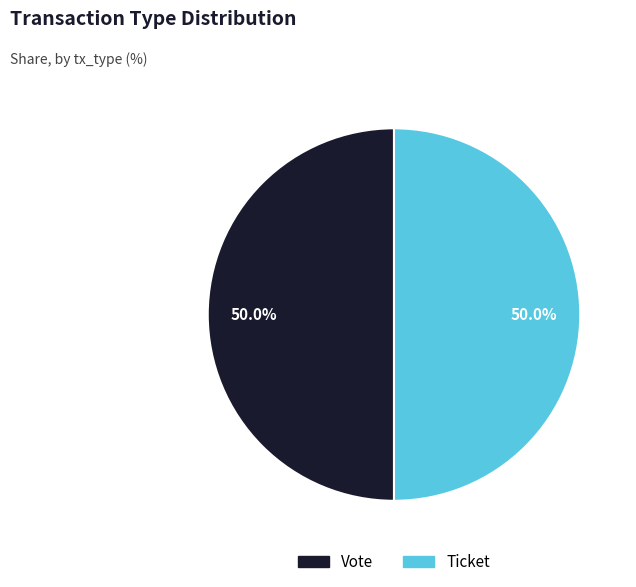

Is the sum of Vote and Ticket greater than half?

Yes